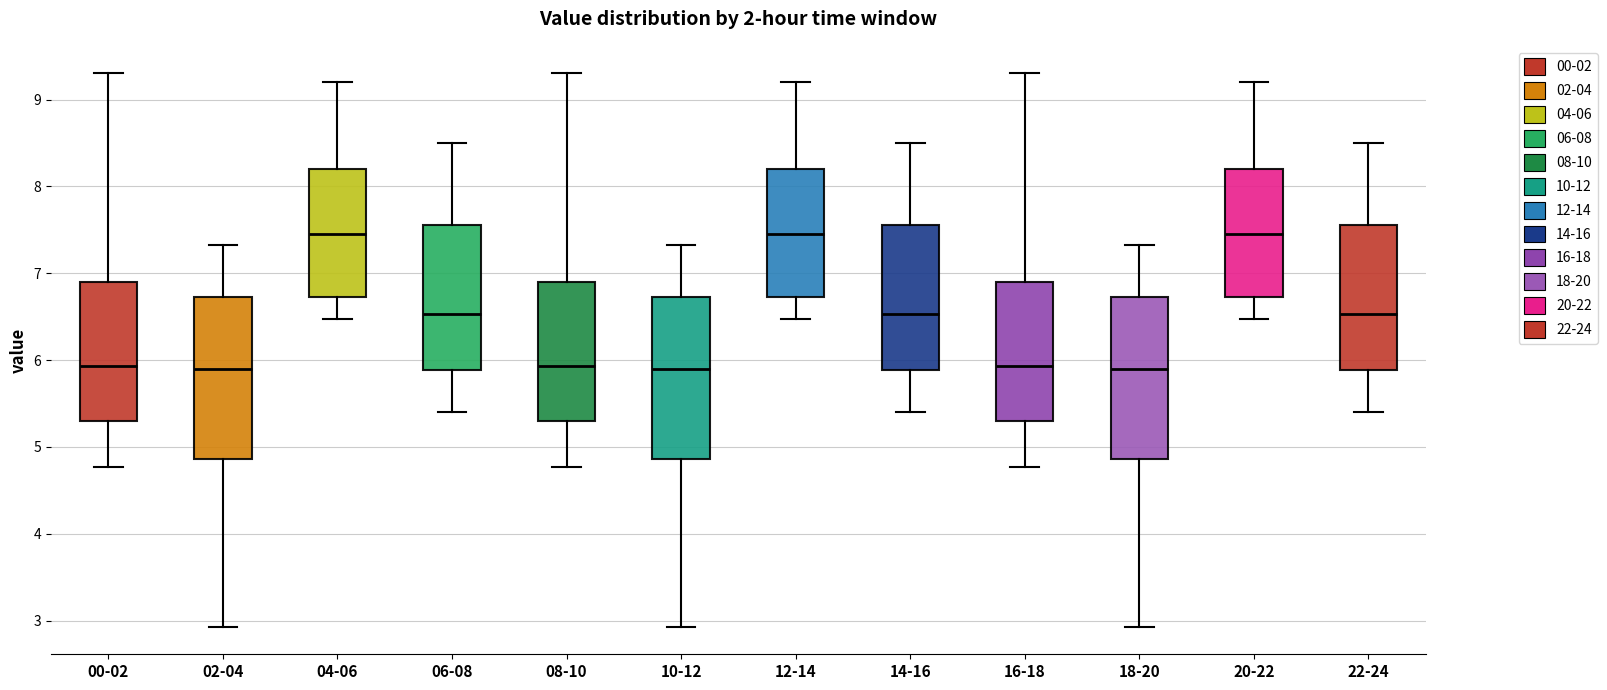

Where does the median line of the box for 10-12 sit on the y-axis? The values are not printed on the chart, so give them approximately, as read against the axis.

5.9